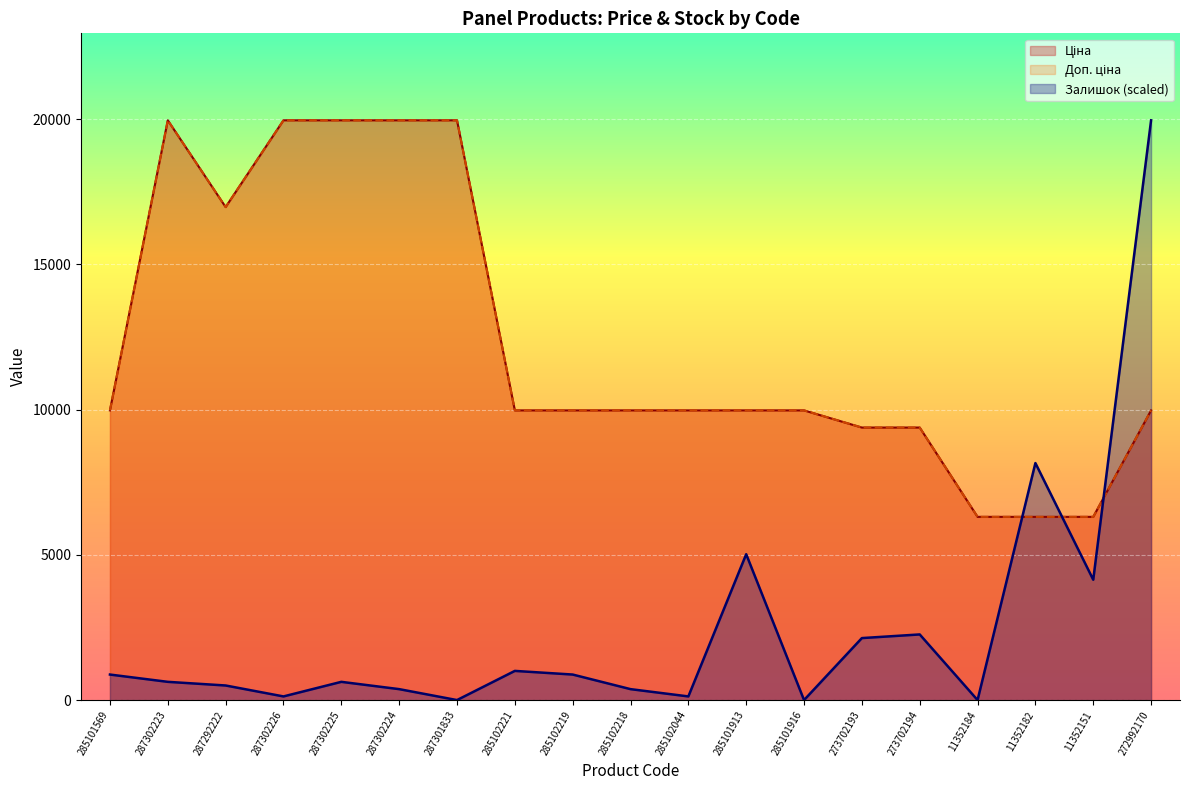

True or false: Ціна and Доп. ціна cross at least once.

False